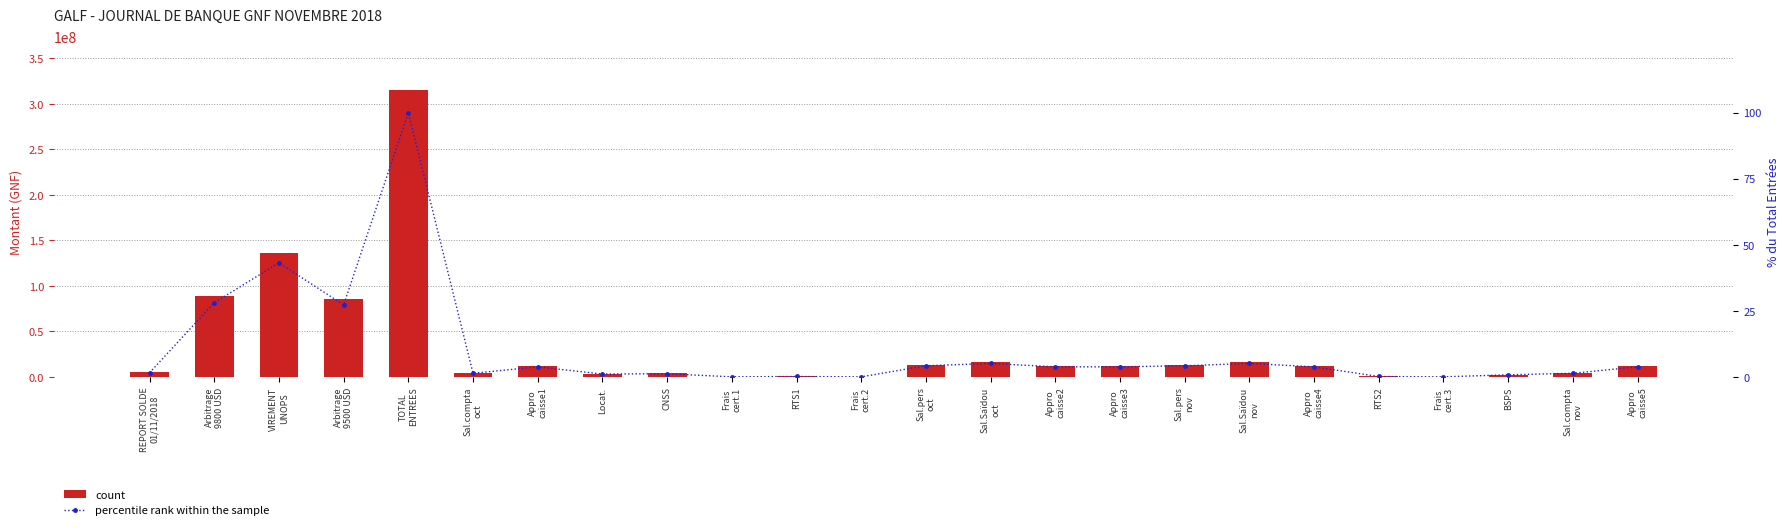

Between Locat. and Appro
caisse4, which series saw the biggest shift?

count